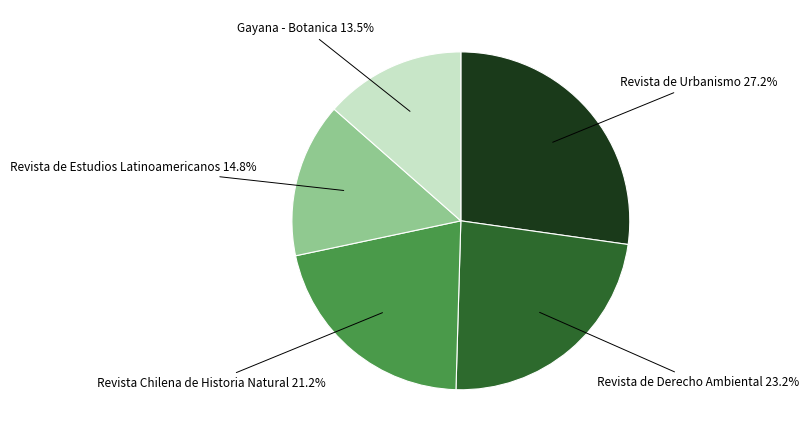

Does any single category account for the majority?

No